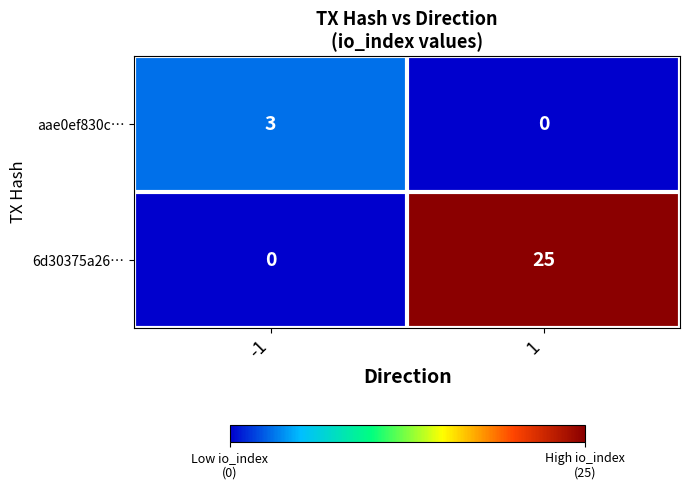

True or false: 6d30375a26… has a value of 43 at 1.

False